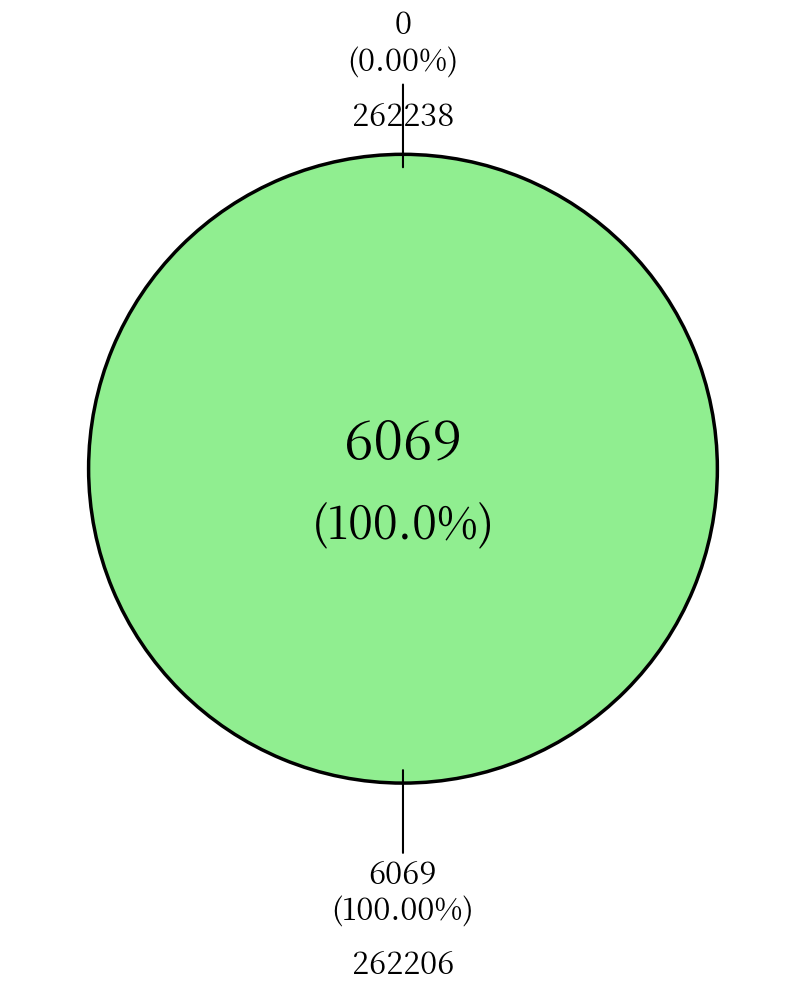

To the nearest percent, what percentage of the pie is 262206?

100%